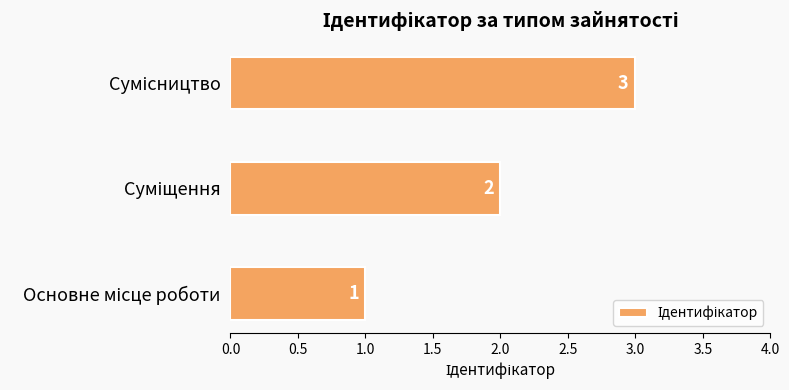

What is the sum of all values?

6